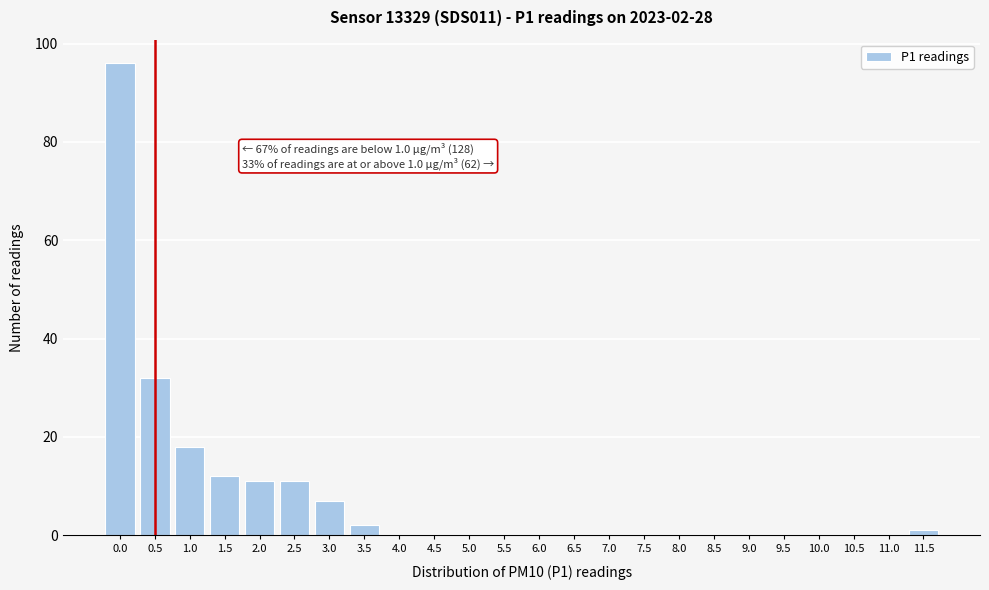

Reading right to left, list all the values displayed in this chart.

11.5=1	11.0=0	10.5=0	10.0=0	9.5=0	9.0=0	8.5=0	8.0=0	7.5=0	7.0=0	6.5=0	6.0=0	5.5=0	5.0=0	4.5=0	4.0=0	3.5=2	3.0=7	2.5=11	2.0=11	1.5=12	1.0=18	0.5=32	0.0=96